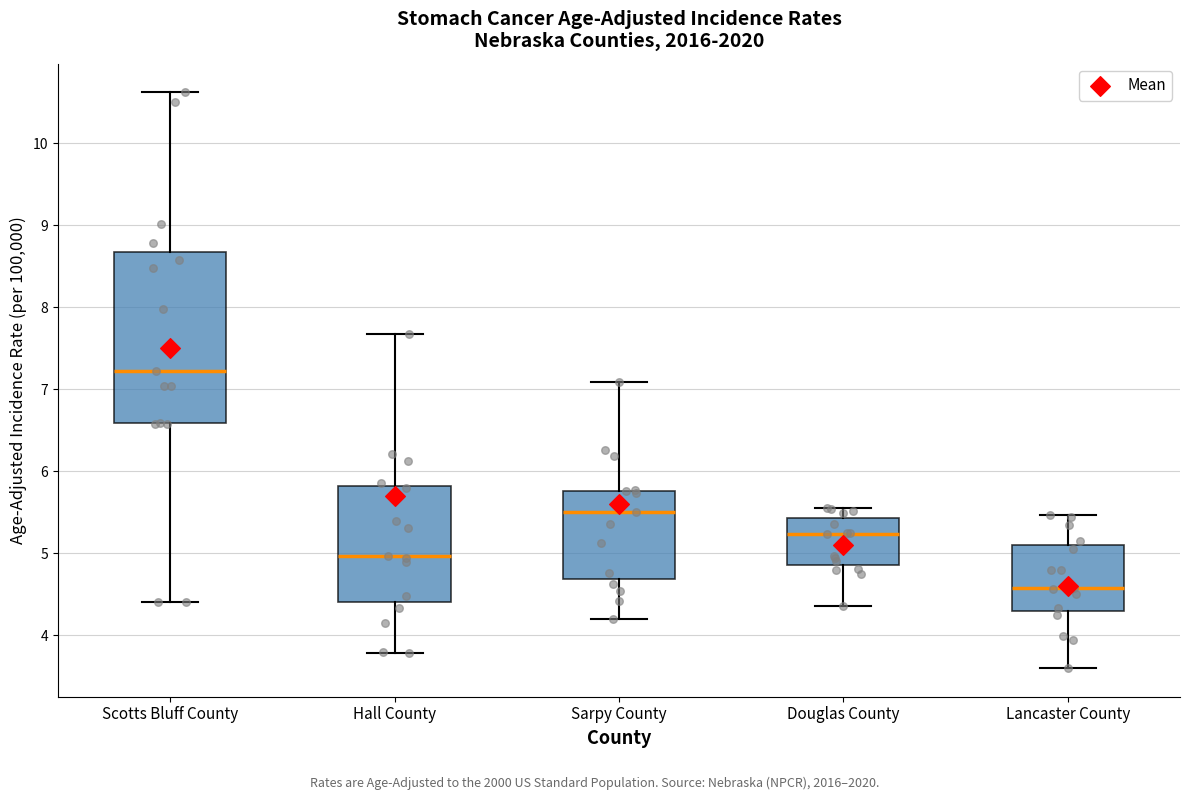

Which box has the lowest median line?

Lancaster County